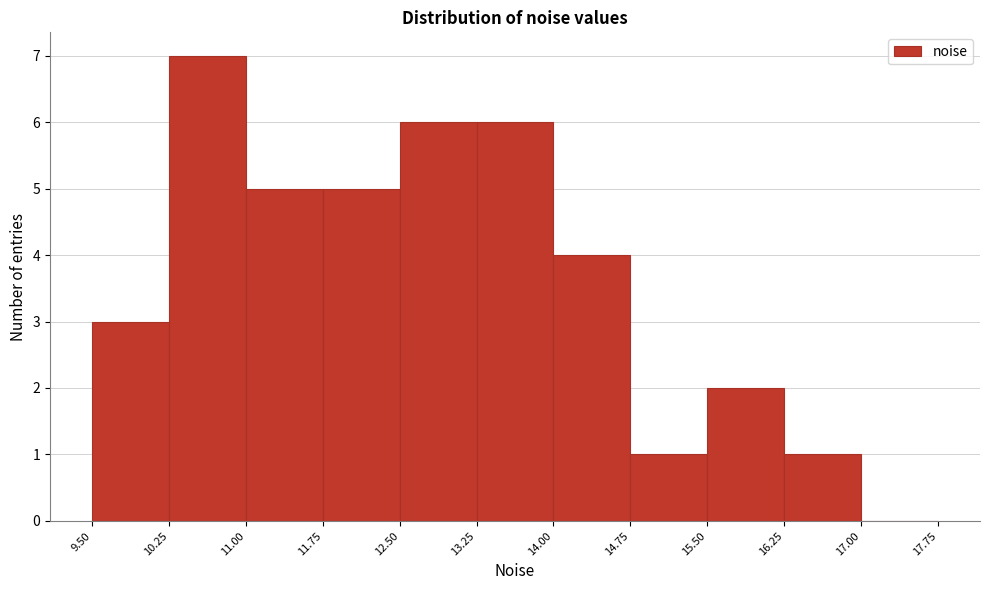

Reading left to right, transcribe this chart: for each bar, give the range it covers on the x-axis and its height. The values are not printed on the chart, so give them approximately, as read against the axis.

9.50 to 10.25: 3
10.25 to 11.00: 7
11.00 to 11.75: 5
11.75 to 12.50: 5
12.50 to 13.25: 6
13.25 to 14.00: 6
14.00 to 14.75: 4
14.75 to 15.50: 1
15.50 to 16.25: 2
16.25 to 17.00: 1
17.00 to 17.75: 0